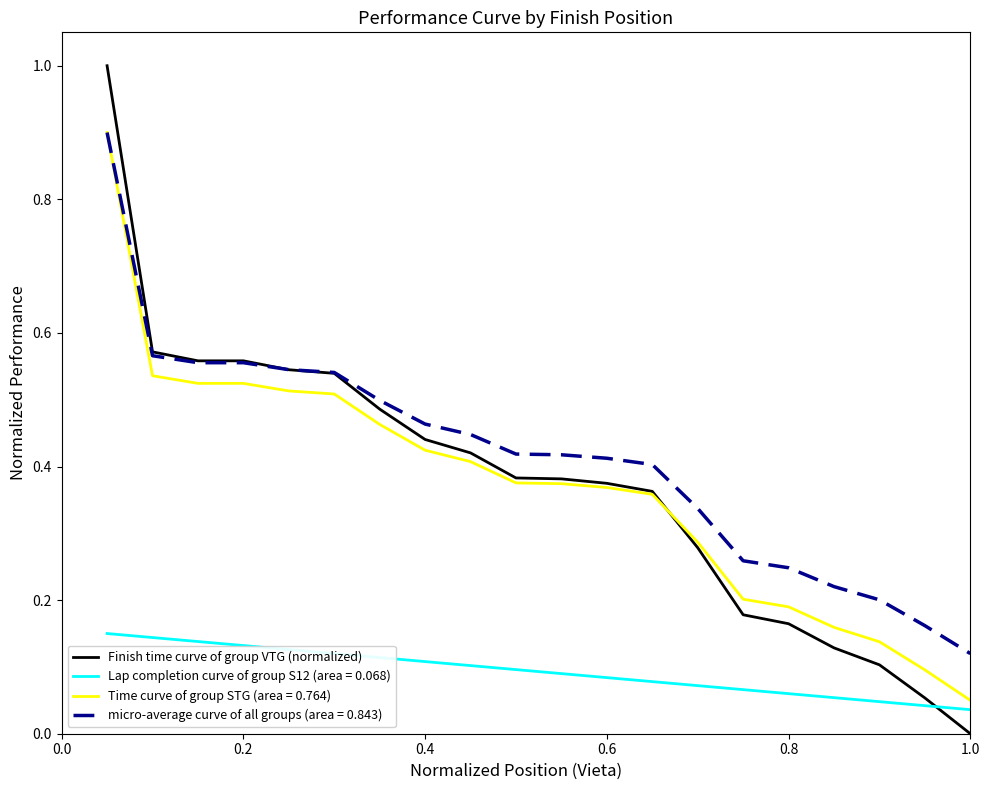

What is the maximum value shown in the chart?

1.0